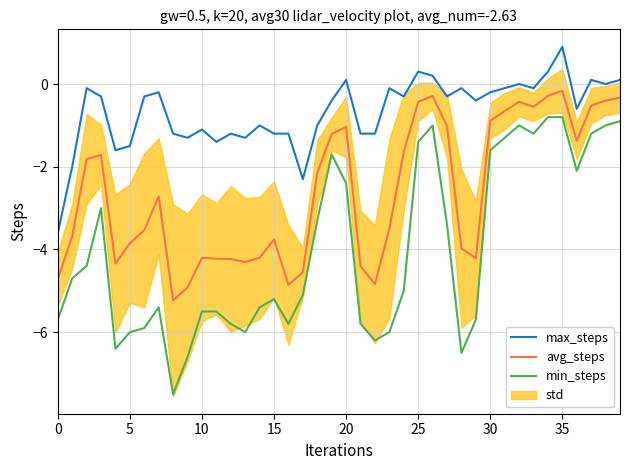

List the series in order of their overall mean, lowest first.

min_steps, avg_steps, max_steps